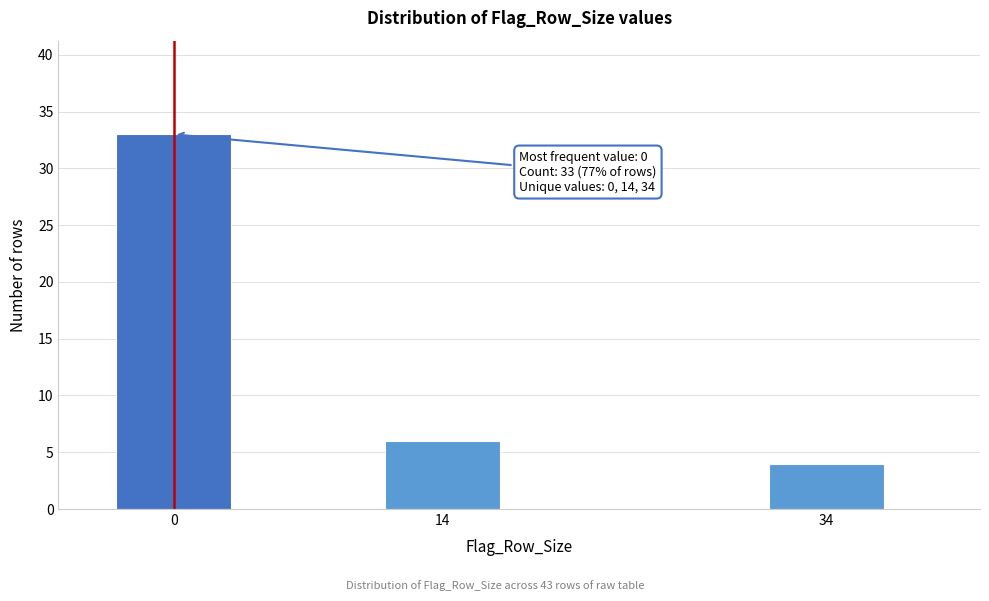

Reading right to left, extract all data points from this chart.

34=4	14=6	0=33